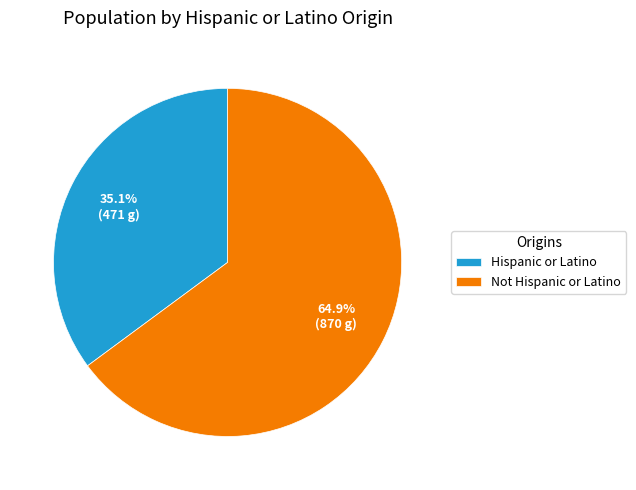

True or false: Hispanic or Latino accounts for 35% of the total.

True